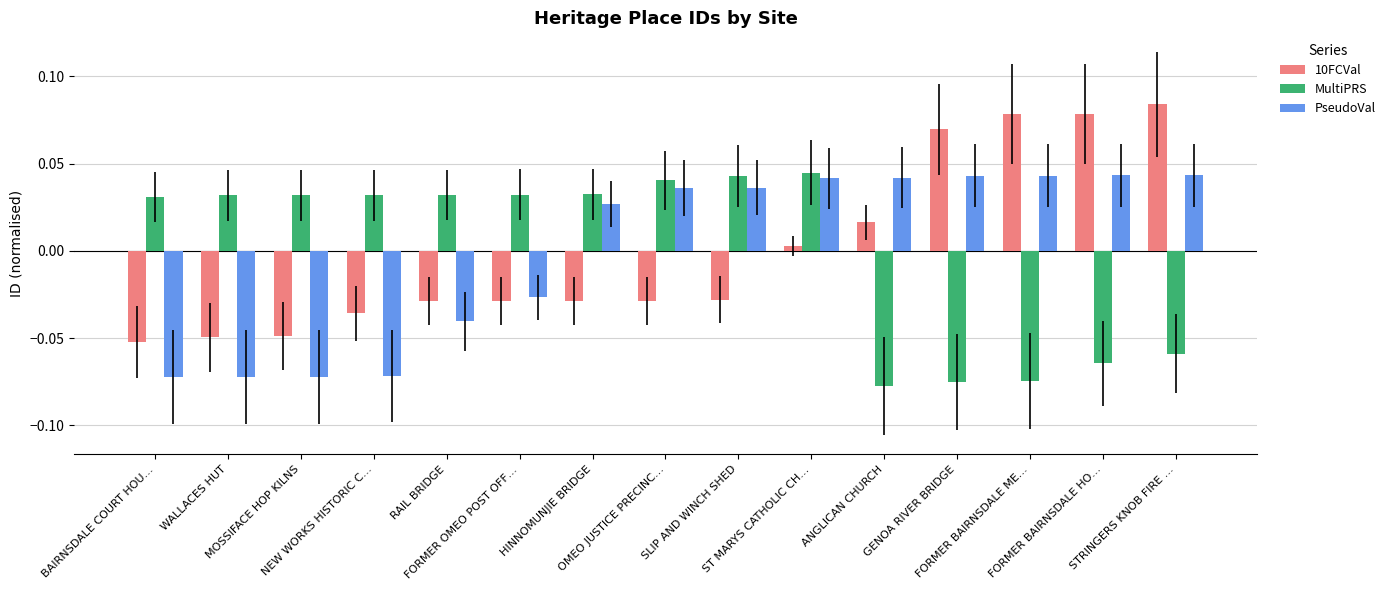

Which label corresponds to the largest value in the chart?

STRINGERS KNOB FIRE …